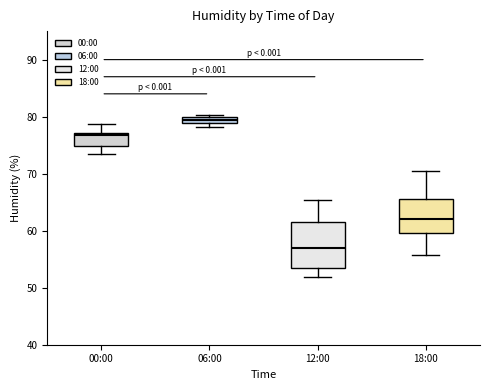

Which box has the lowest median line?

12:00